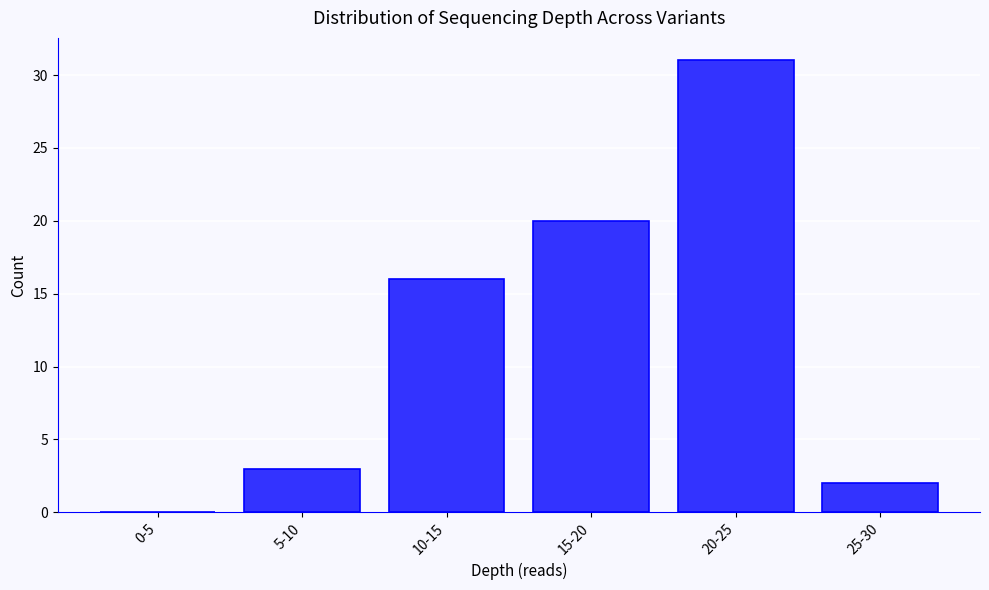

Reading left to right, extract all data points from this chart.

0-5=0	5-10=3	10-15=16	15-20=20	20-25=31	25-30=2